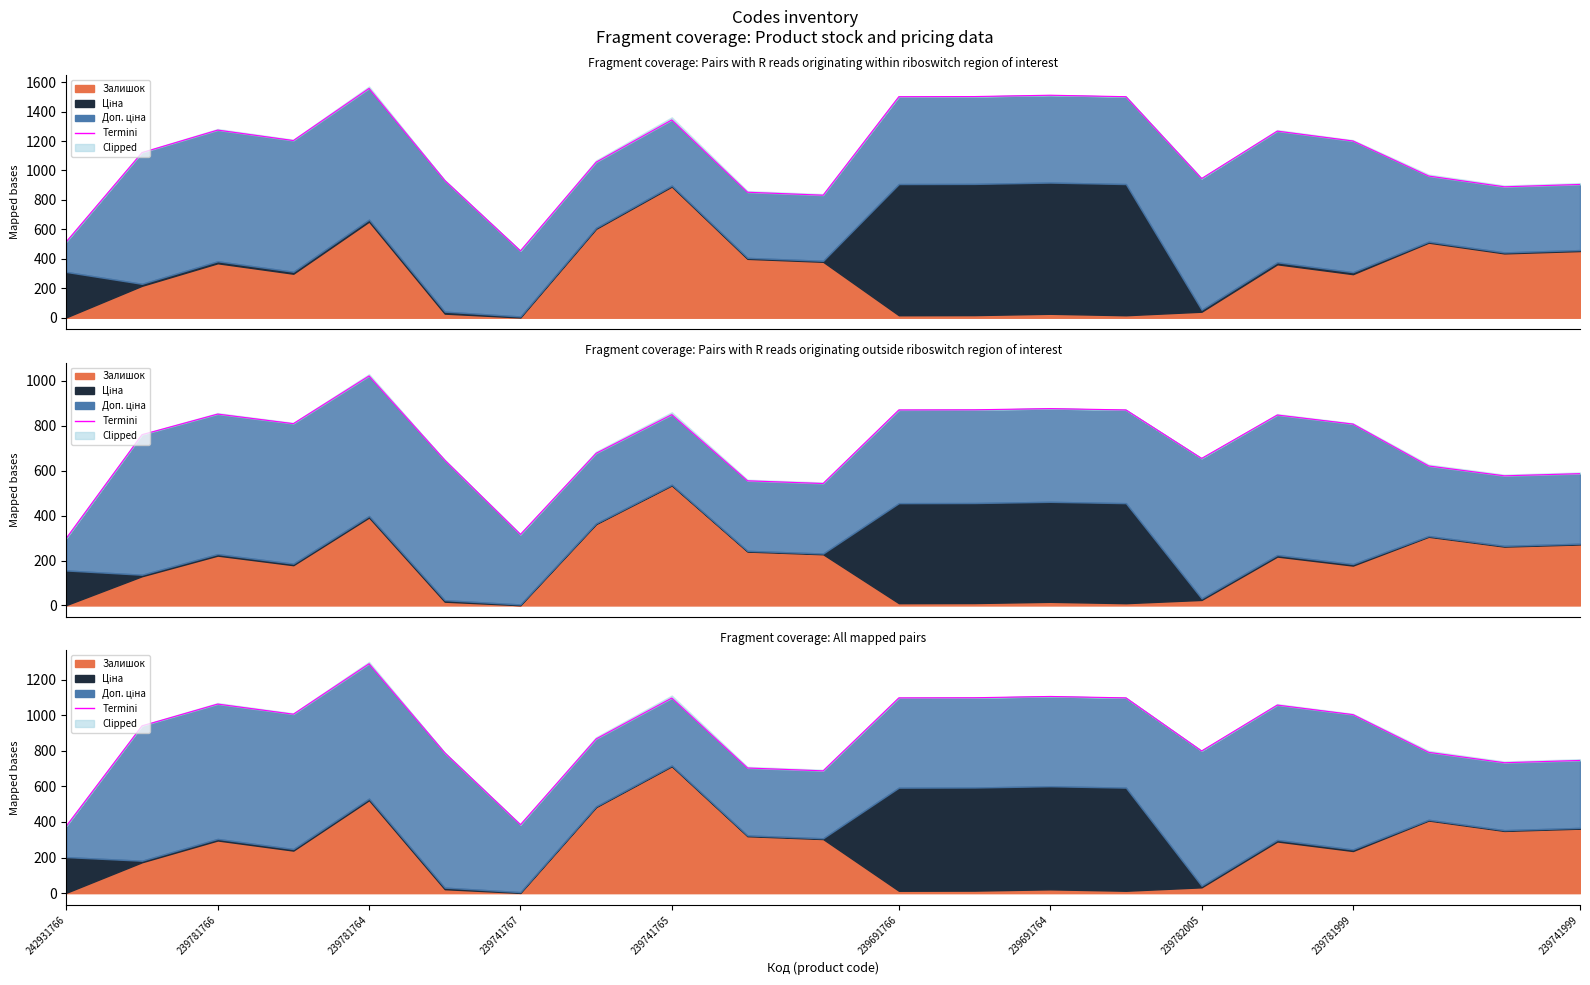

Is it true that the value at 239691766 is 1097.0?

True